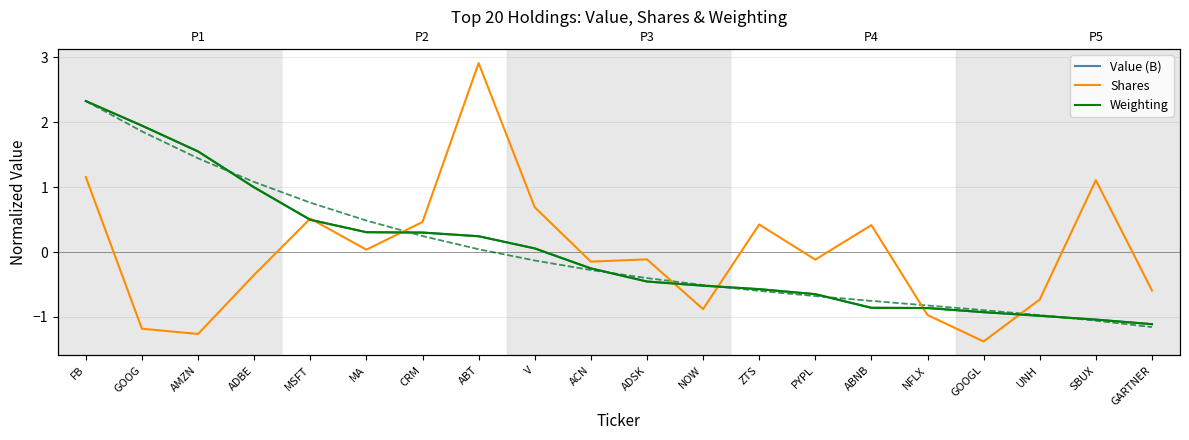

What is the sum of the Shares values at ZTS and ABNB?

0.8